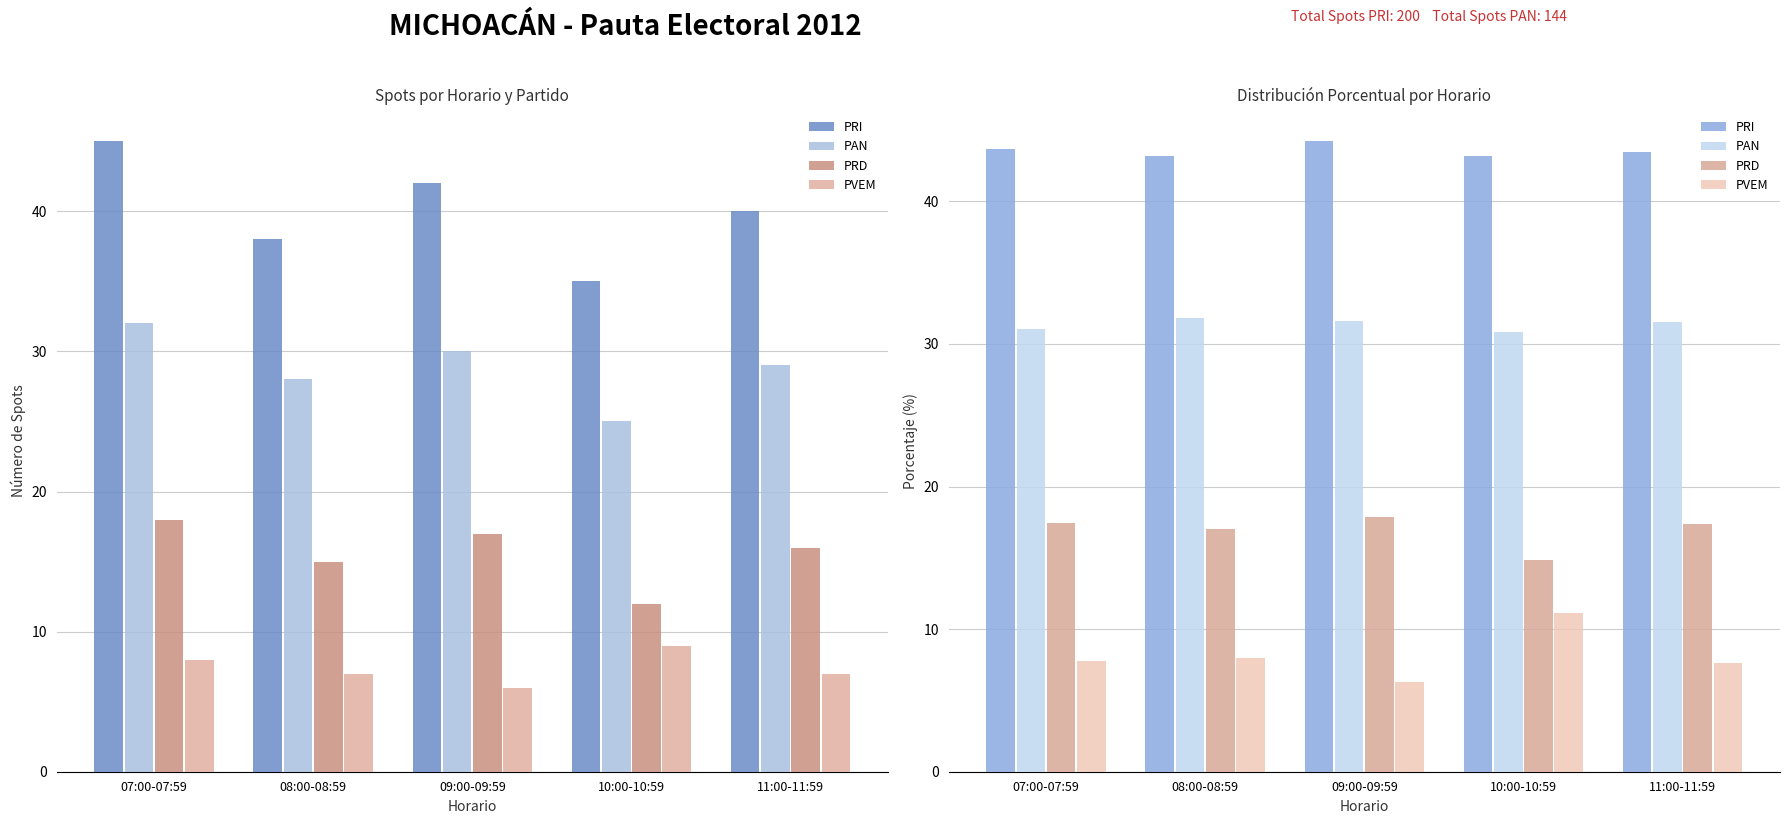

Which has a higher value, 11:00-11:59 or 09:00-09:59?

09:00-09:59